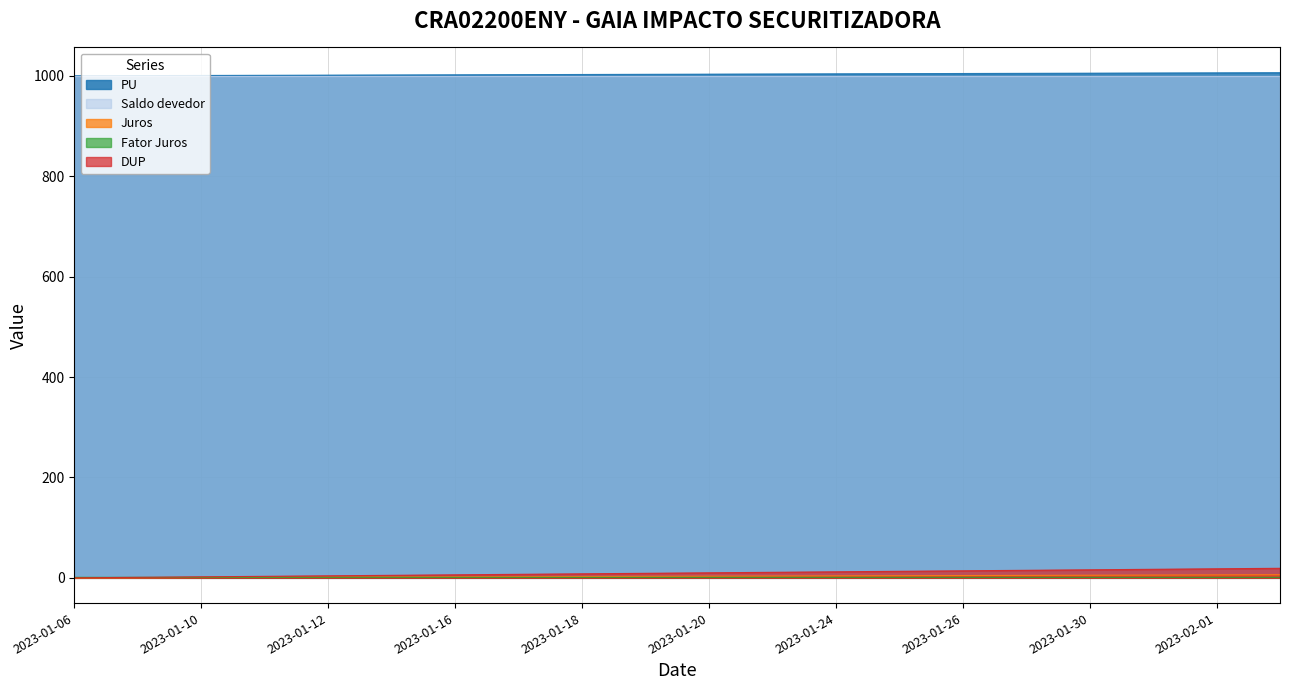

The PU series shows 1005.2 at 2023-01-30. True or false?

True